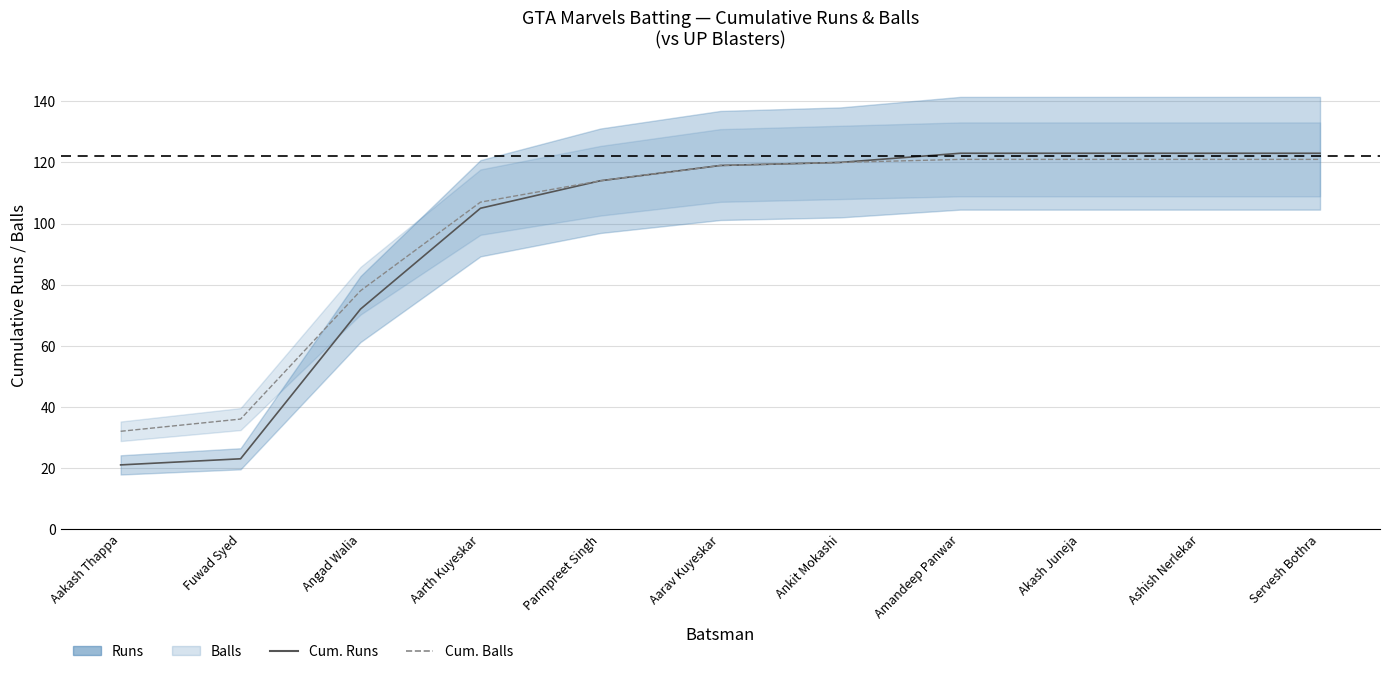

The value of Cumulative Balls at Ashish Nerlekar is 121. True or false?

True